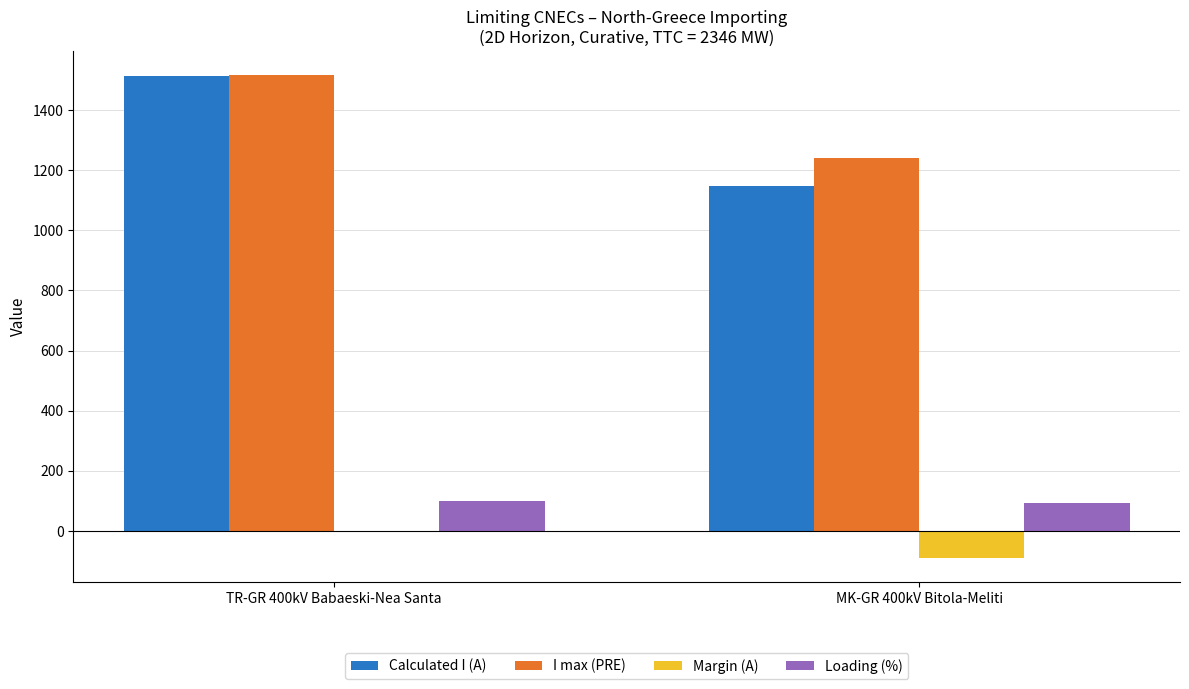

Are the bars horizontal?

No